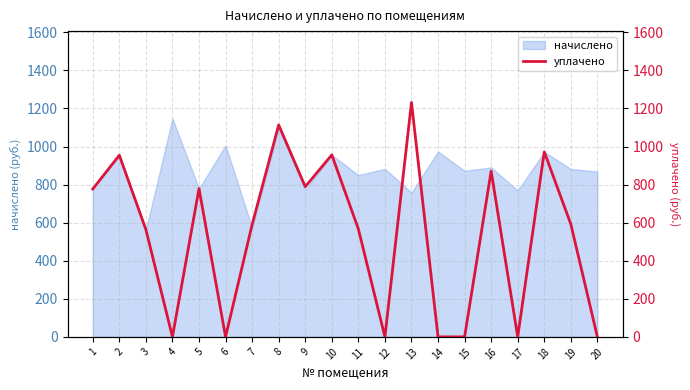

At which category does the data reach its first local peak?

2